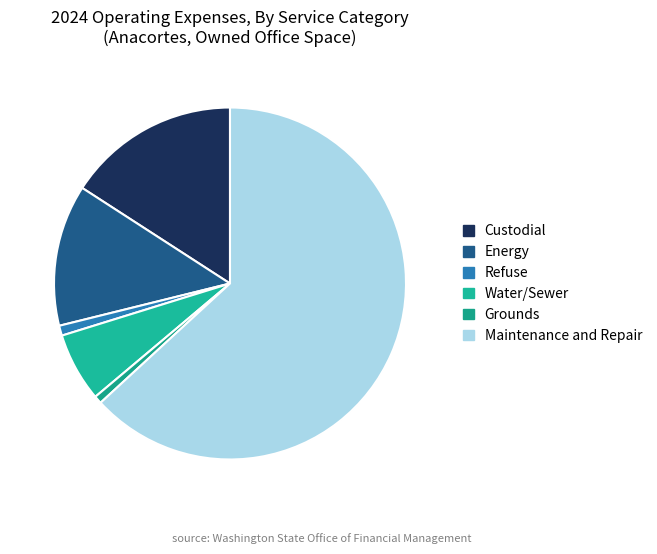

Is Water/Sewer the majority of the pie?

No